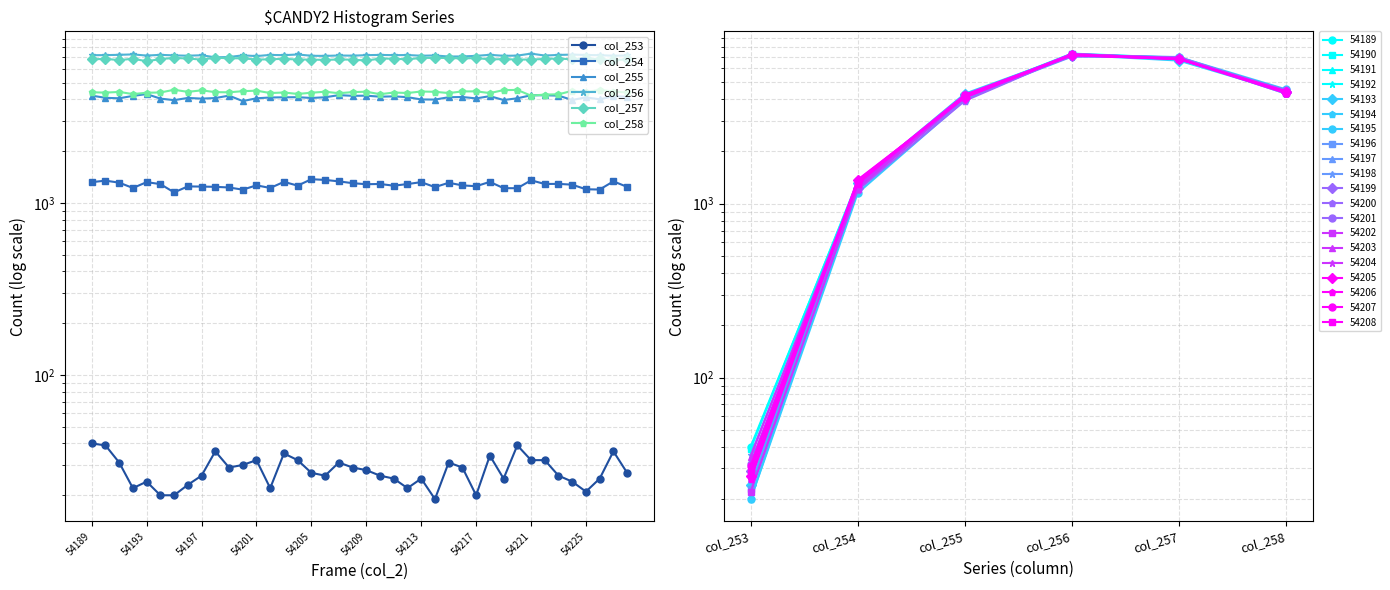

Is this an area chart (filled region under the line)?

No